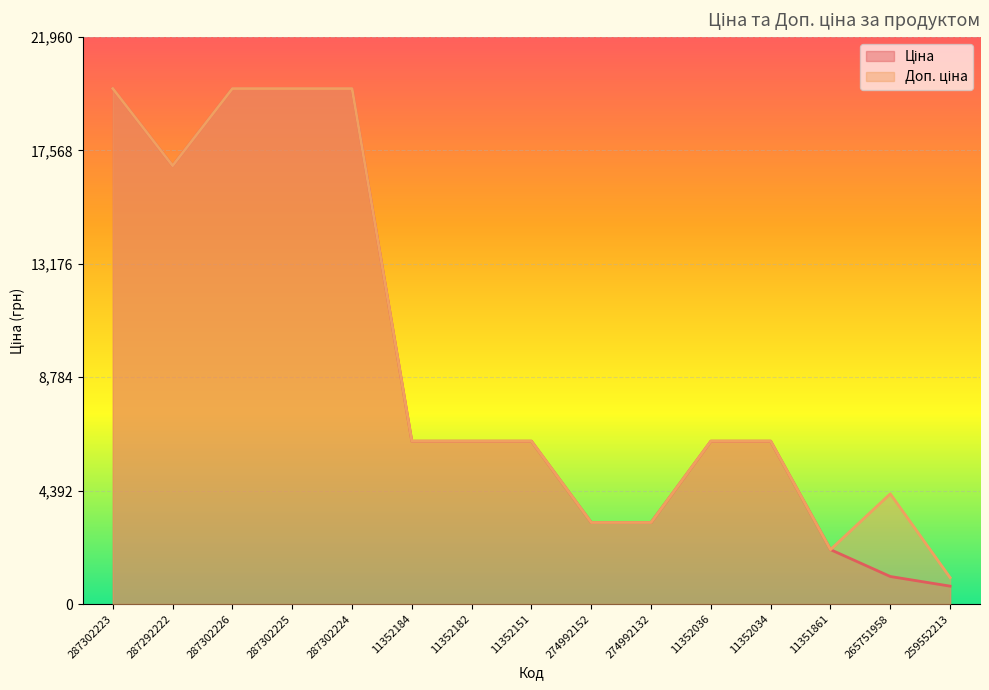

Between which two adjacent categories do Ціна and Доп. ціна first intersect?

11351861 and 265751958